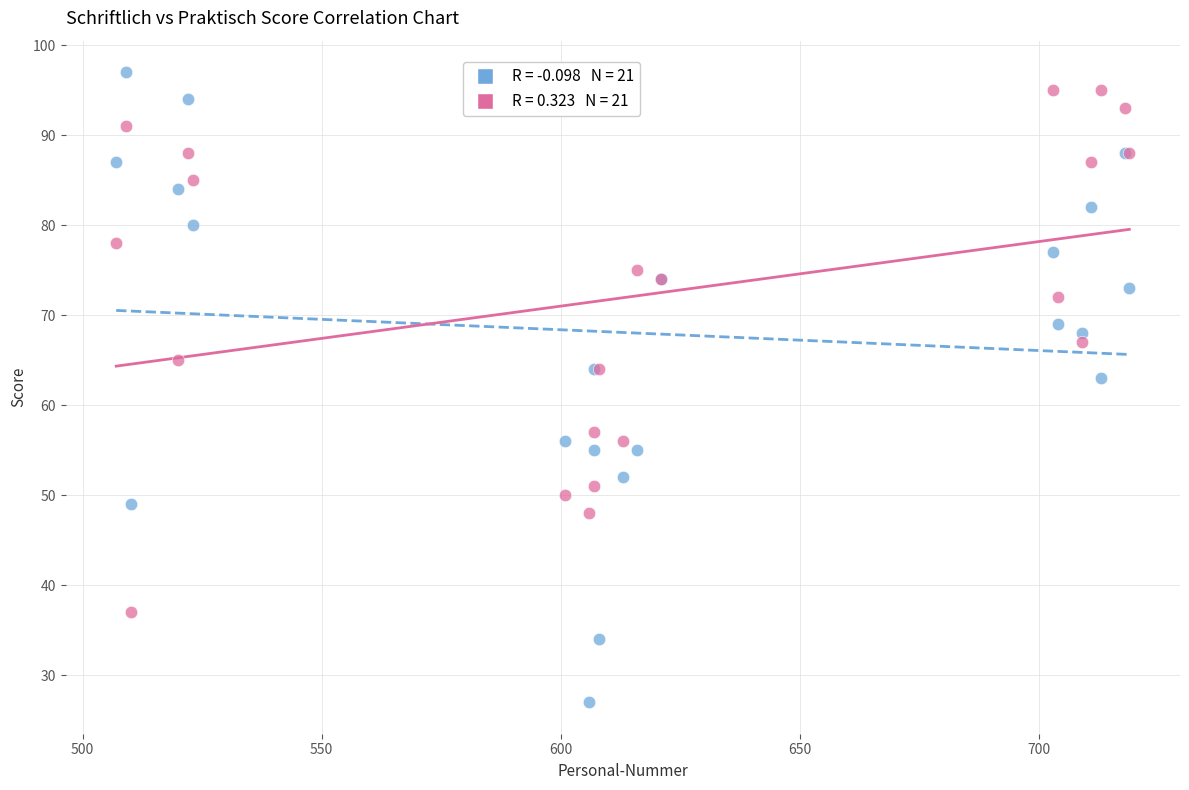

Across all series, what Y value is closest to 62?

63